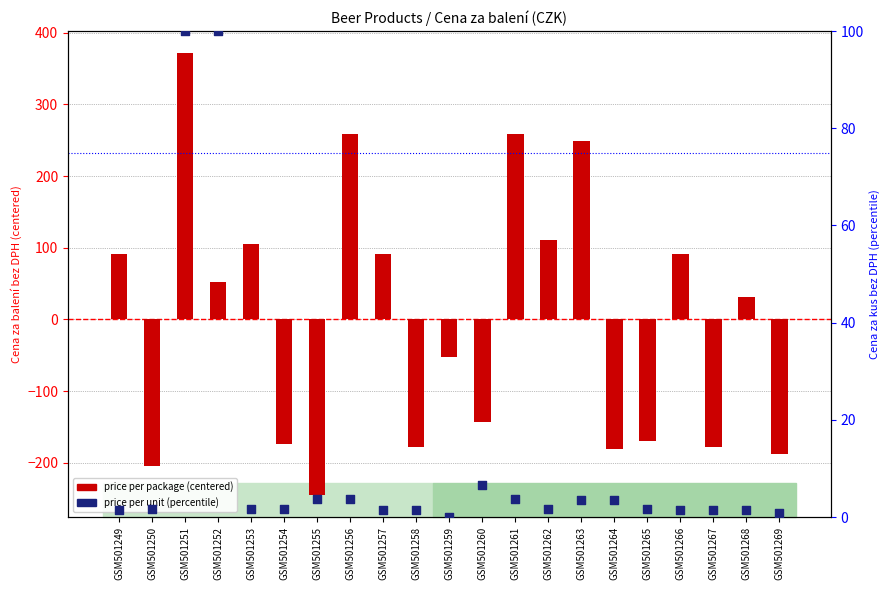

What are all the series names shown in the legend?

price per package (centered), price per unit (percentile)